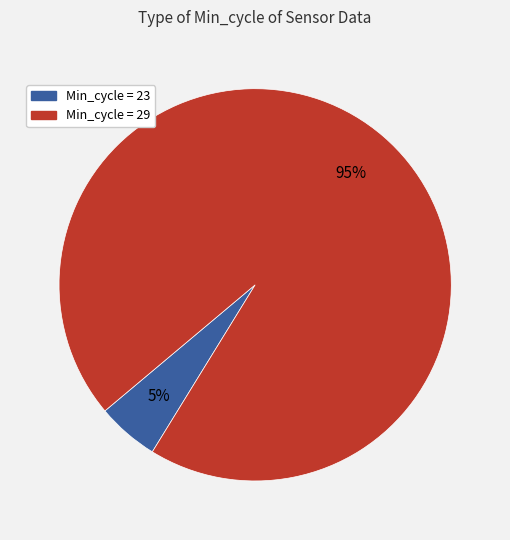

To the nearest percent, what is the average slice percentage?

50%